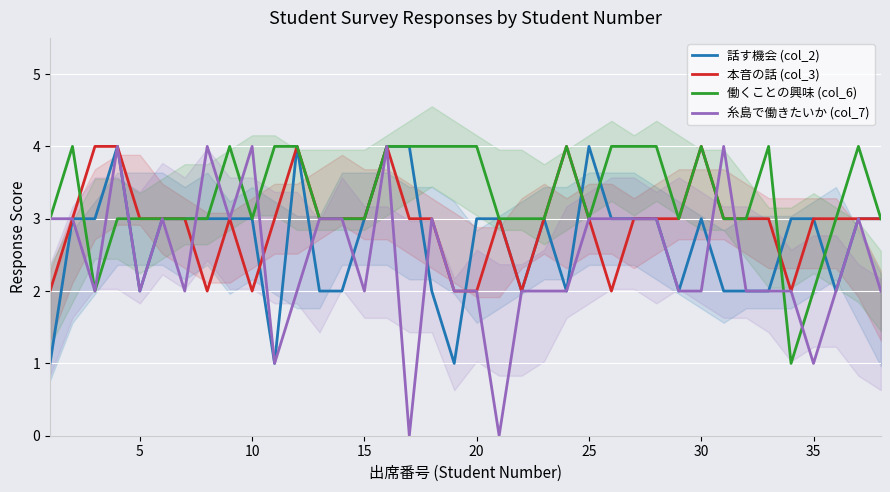

What is the average value of the 本音の話 (col_3) series?

3